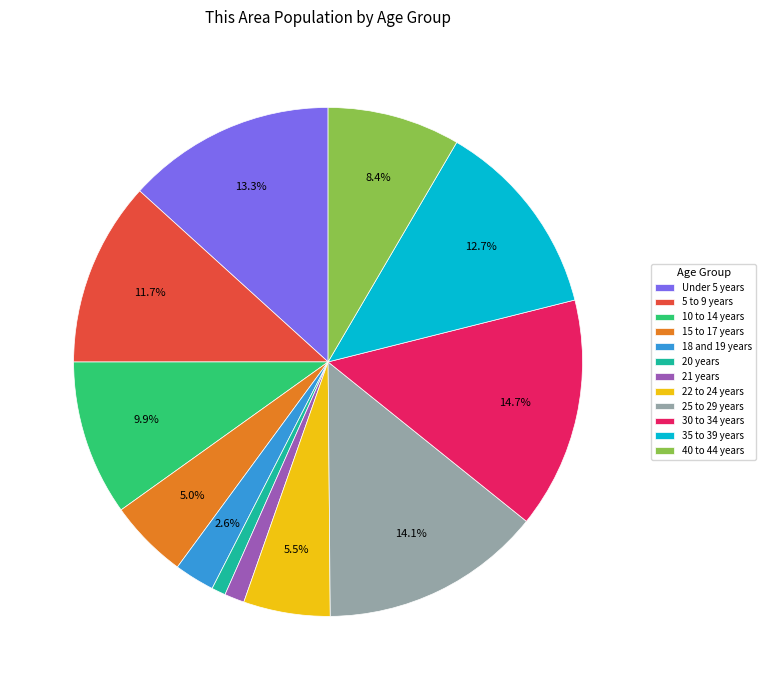

Which category has the biggest portion of the pie?

30 to 34 years